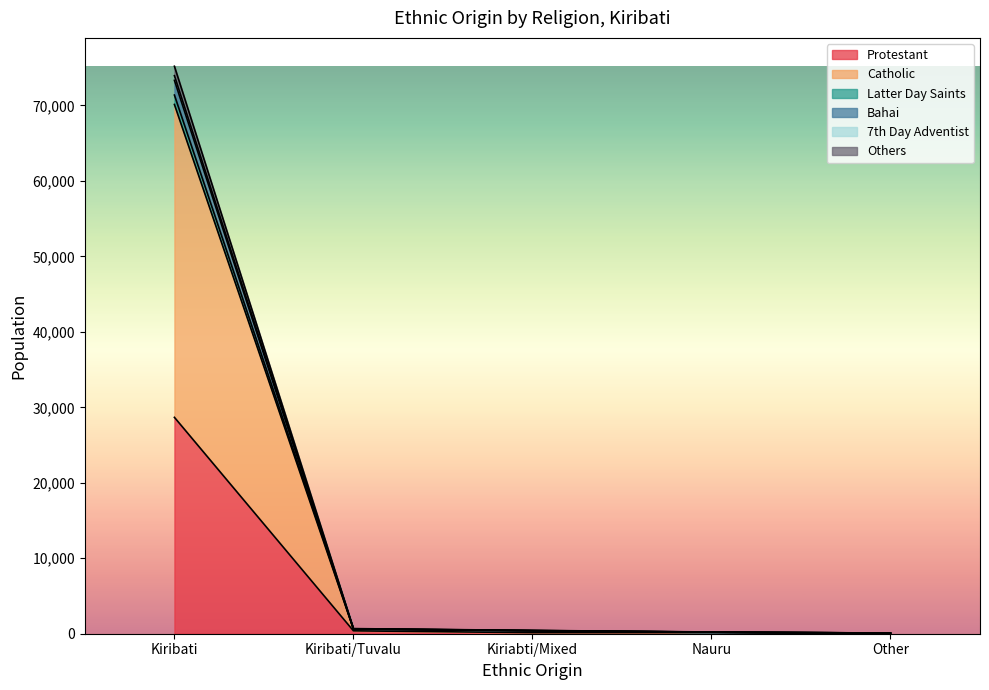

Where is Protestant nearest to the value 14348?

Kiribati/Tuvalu